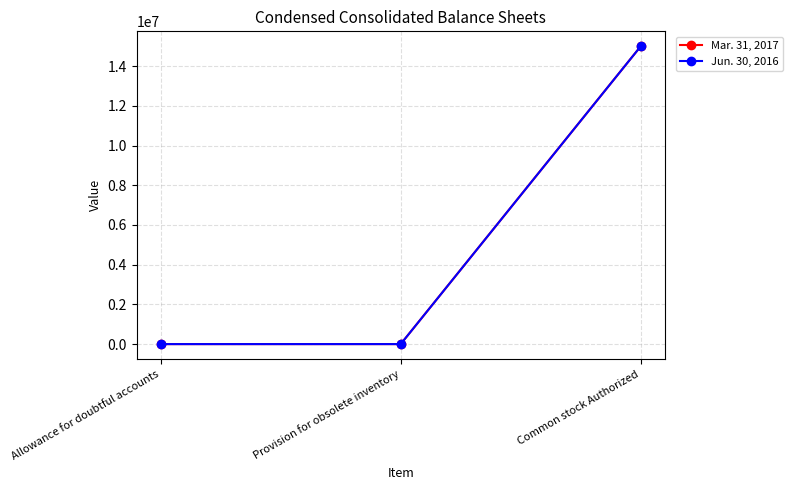

At Allowance for doubtful accounts, list the series in order from smallest to largest.

Mar. 31, 2017, Jun. 30, 2016